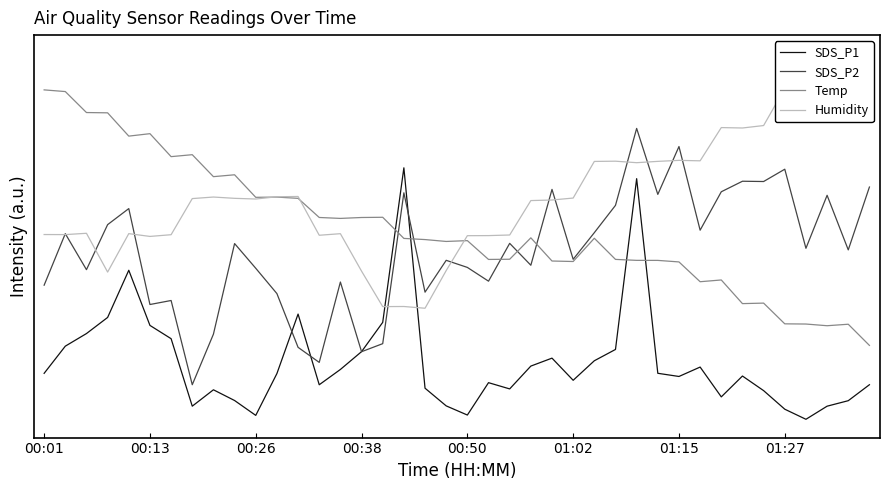

What is the average value of the Temp series?

0.8